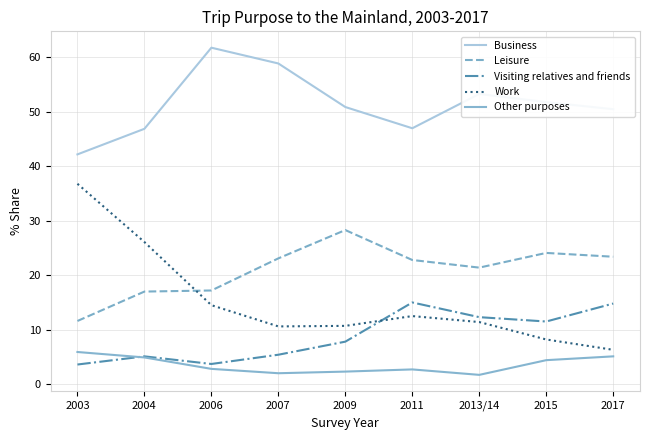

What are all the series names shown in the legend?

Business, Leisure, Visiting relatives and friends, Work, Other purposes